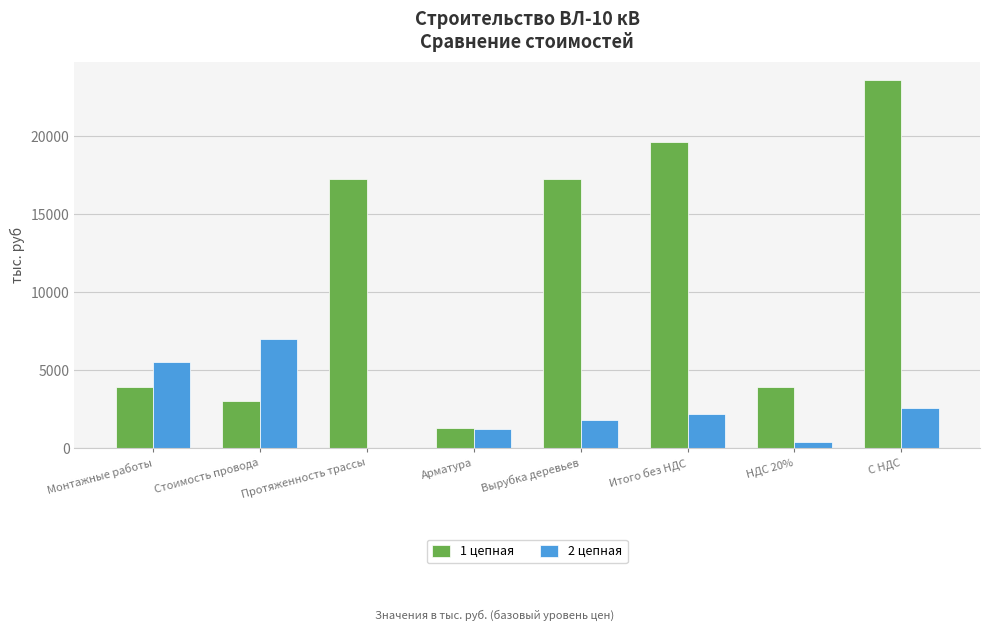

How many data points does each series have?

8